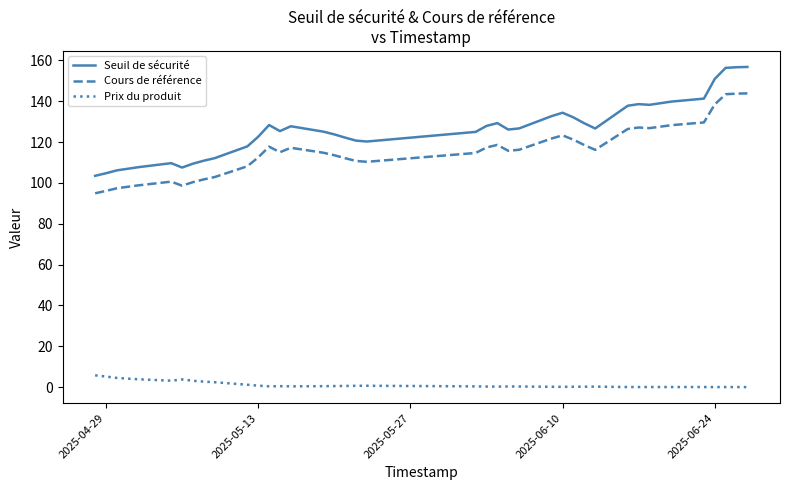

List the series in order of their peak value, lowest first.

Prix du produit, Cours de référence, Seuil de sécurité